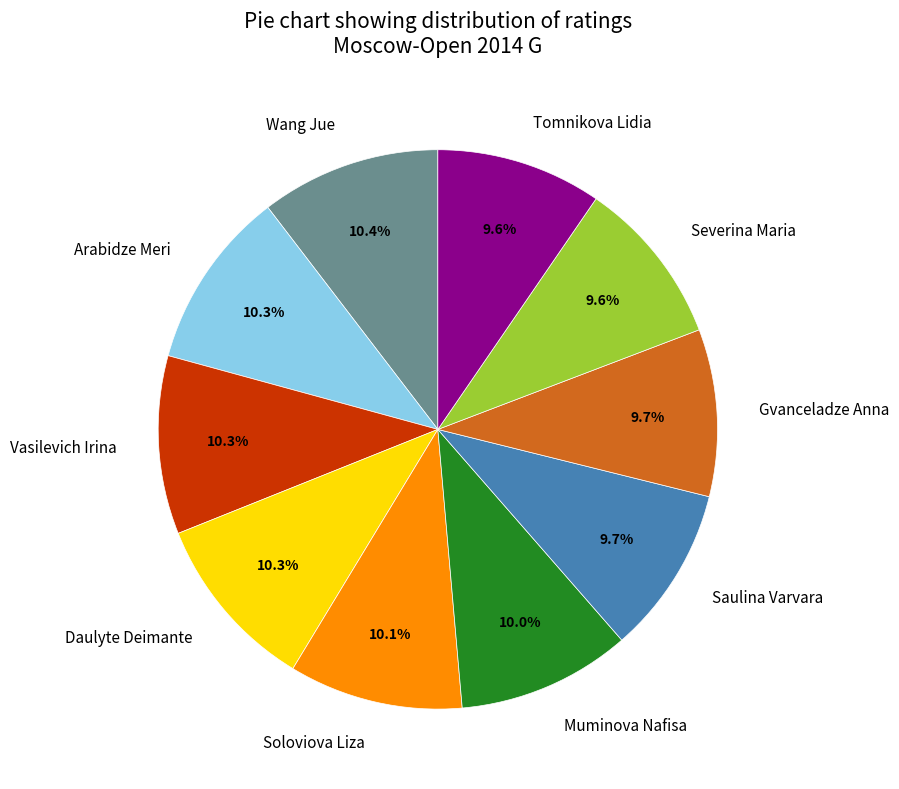

Approximately how many times larger is the value at Arabidze Meri compared to Severina Maria?

1.1